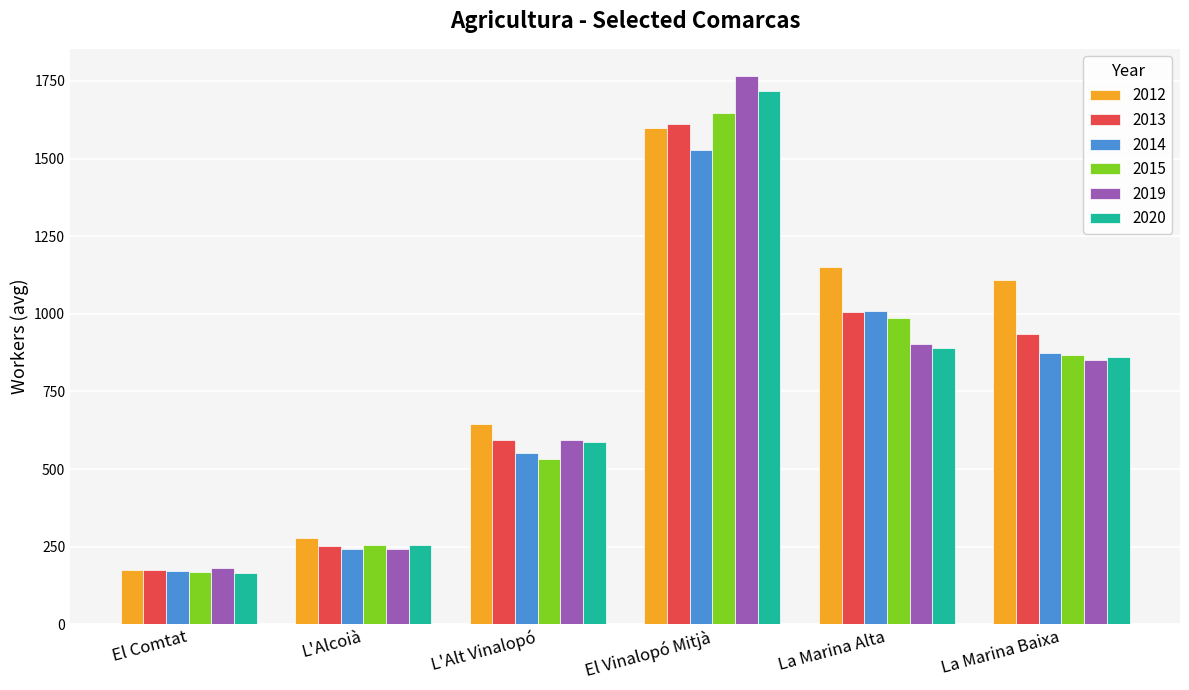

Where is 2012 nearest to the value 887?

La Marina Baixa